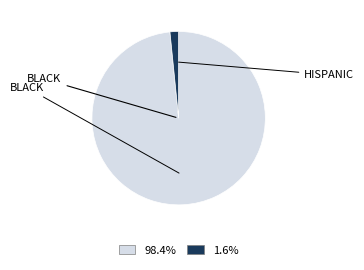

Is there any slice that represents more than half of the pie?

Yes